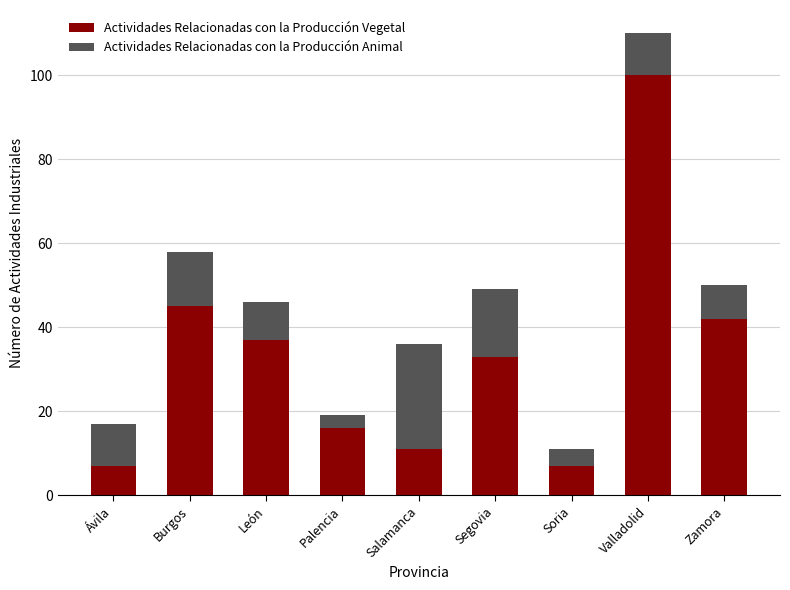

What is the minimum value for Actividades Relacionadas con la Producción Vegetal?

7